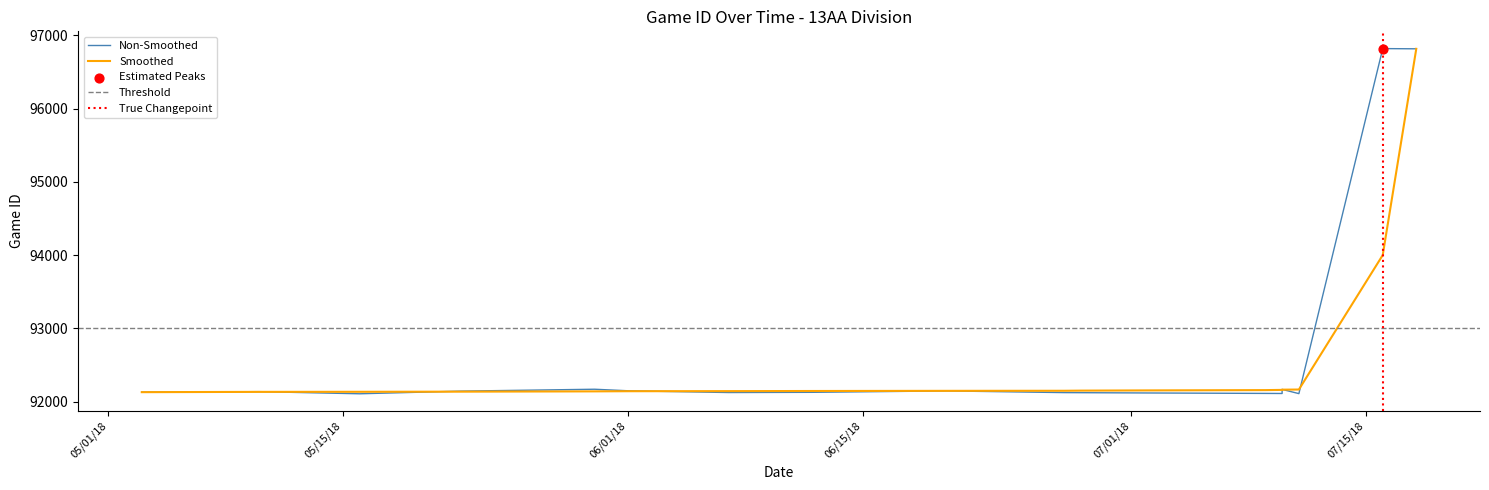

What is the ratio of the value at 5/3/18 to the value at 7/10/18?

1.0